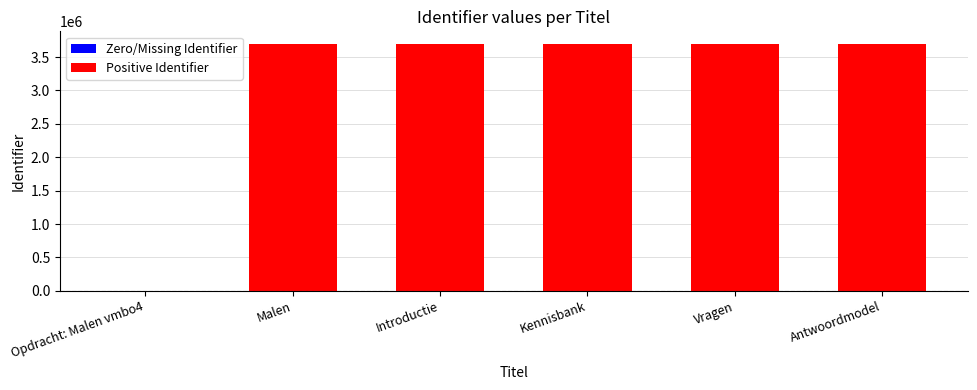

What is the value of the 2nd bar from the left?

3700277